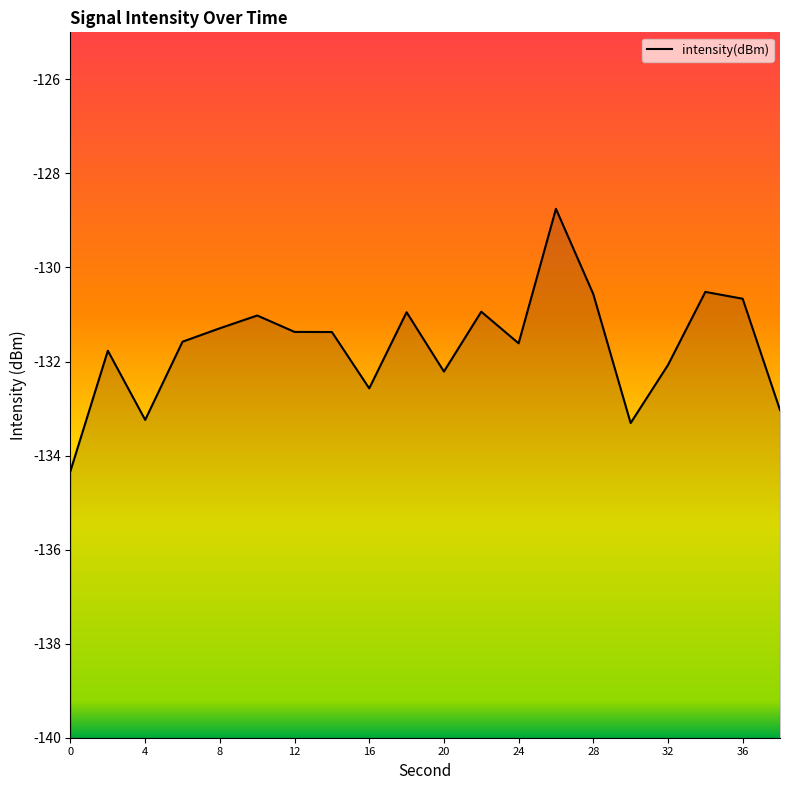

What is the value of the 19th point from the left?

-130.7